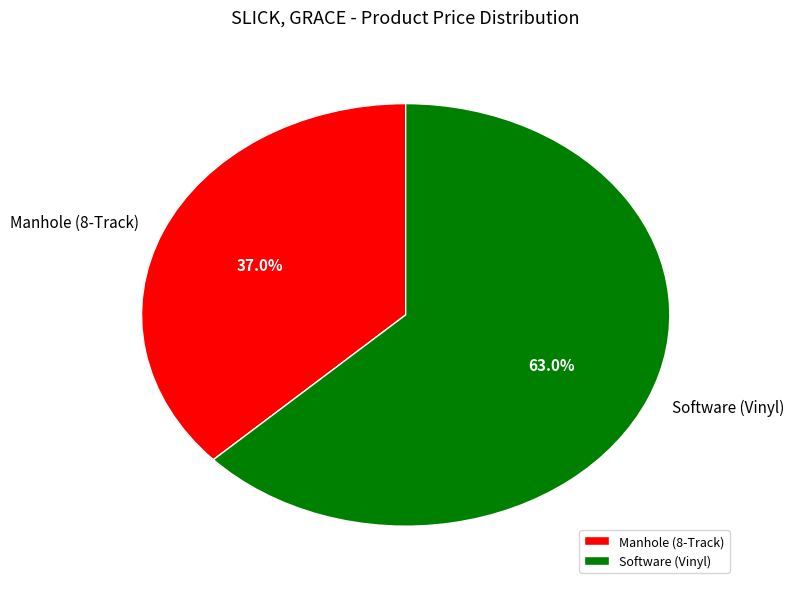

To the nearest percent, what is the difference between the Software (Vinyl) and Manhole (8-Track) slice percentages?

26%